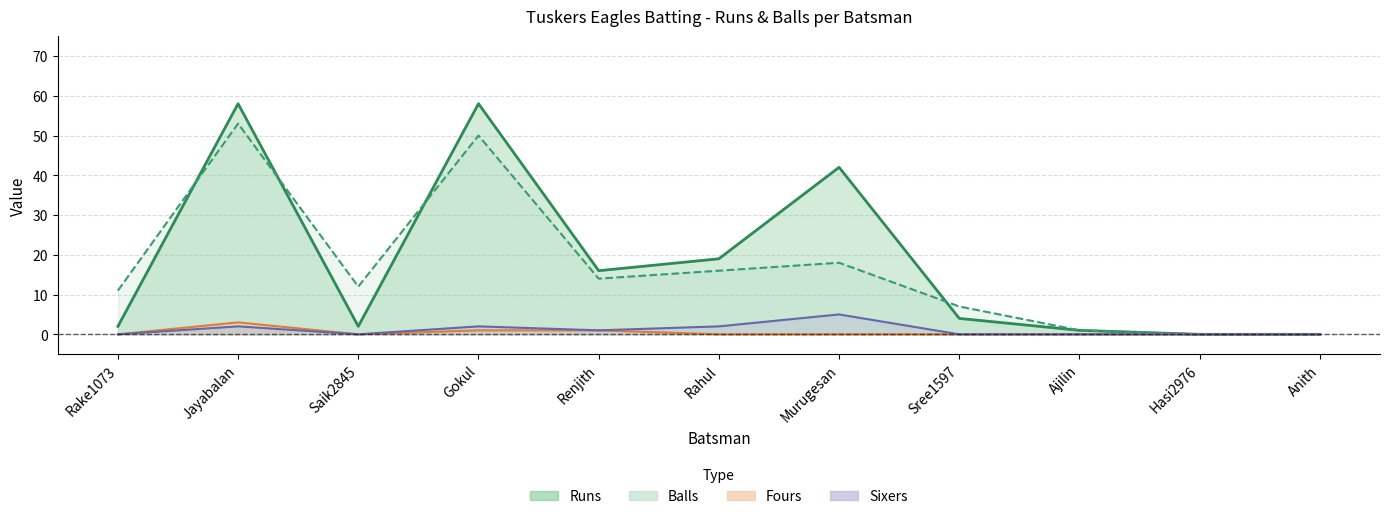

True or false: Runs and Balls cross at least once.

True